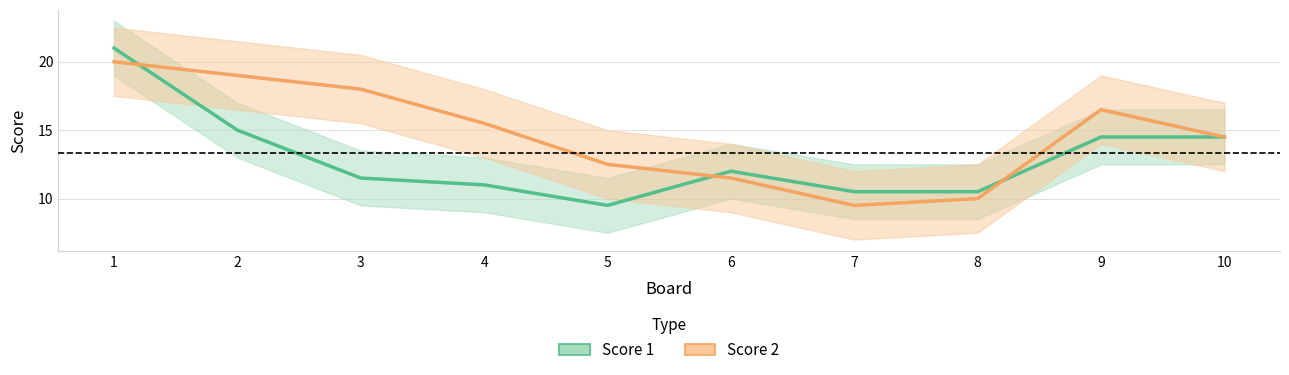

What is the total value across all series at 1?

41.0